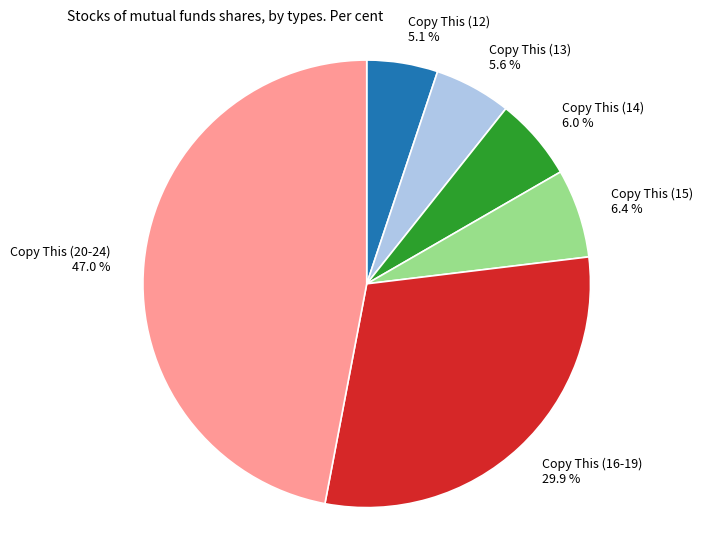

Which category has the biggest portion of the pie?

Copy This (20-24) 47.0 %